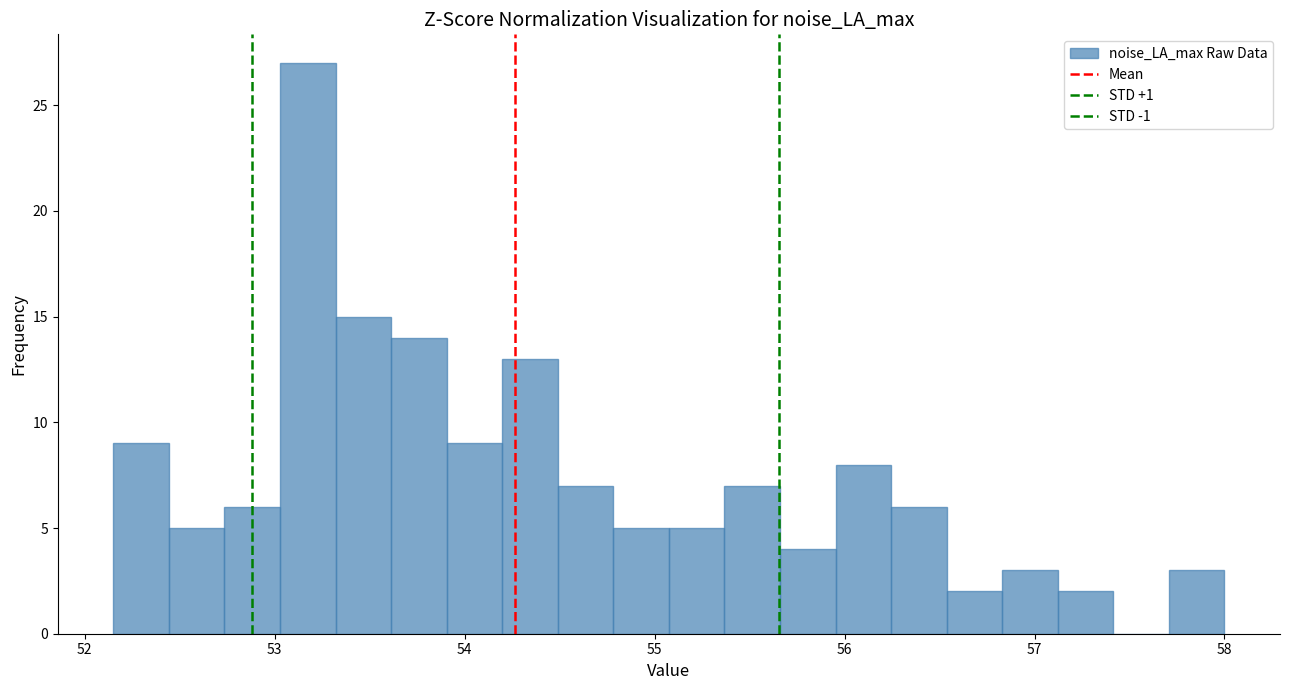

Around what value on the x-axis is the tallest bar? Give the approximate position of its centre, as read against the axis.

53.2